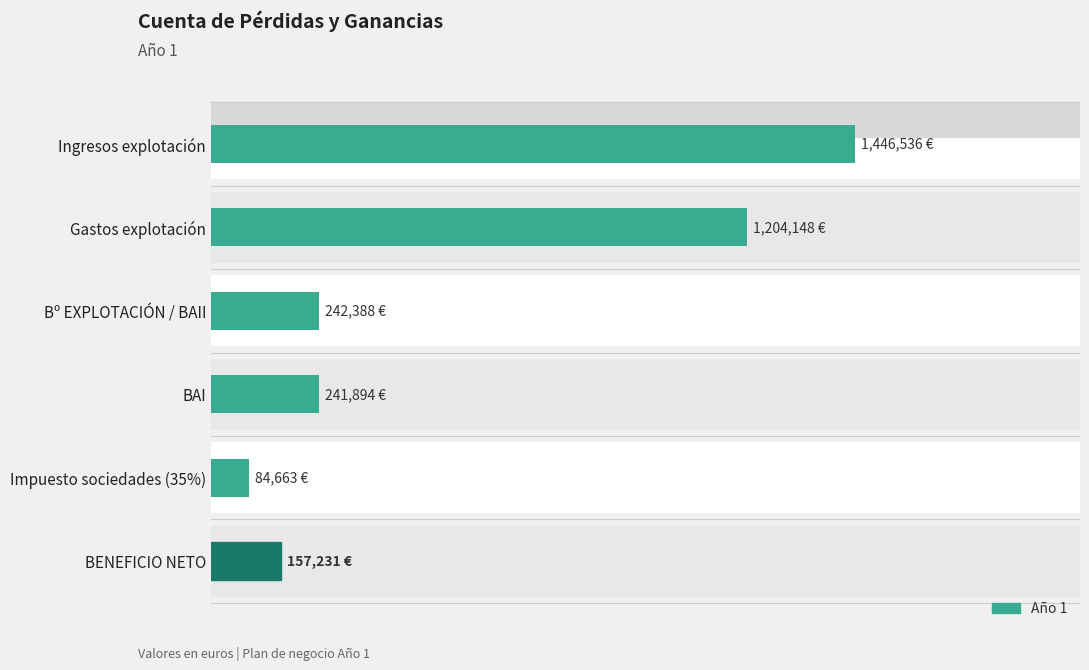

The value at BENEFICIO NETO is 157230.9. True or false?

True